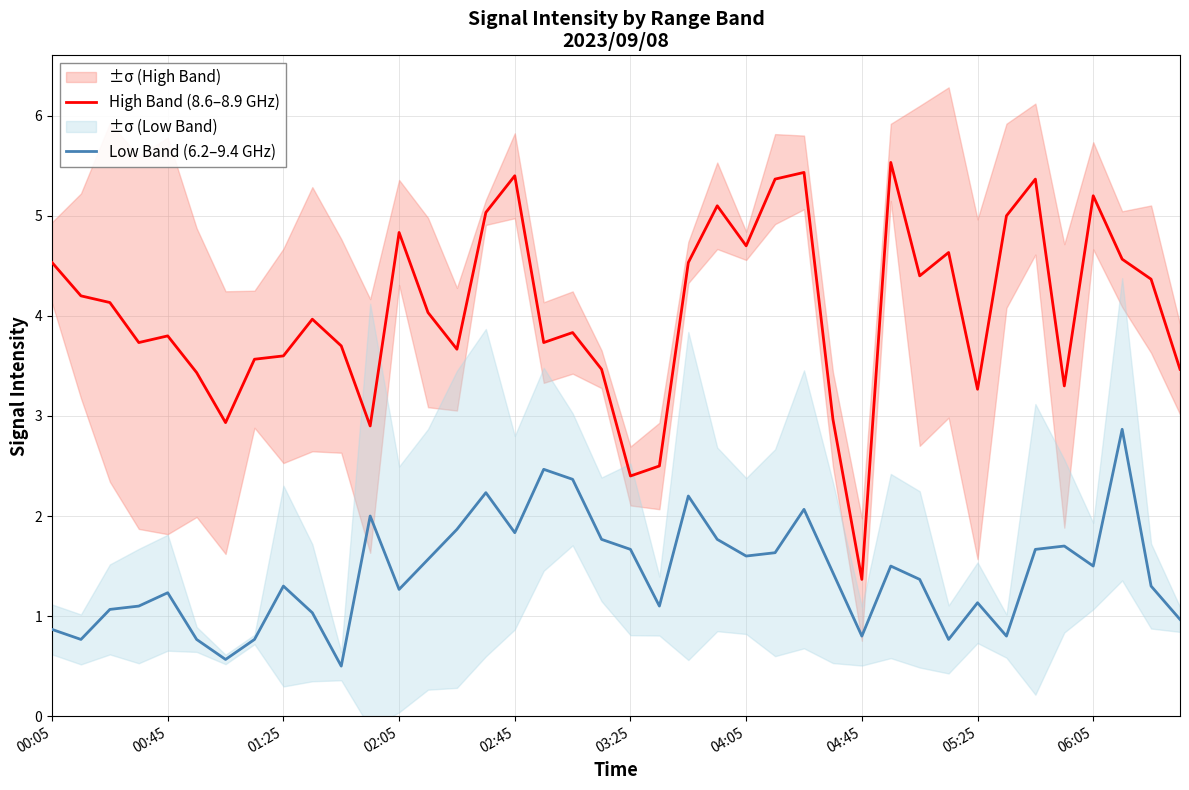

Which series has the widest spread of values?

High Band (8.6–8.9 GHz)